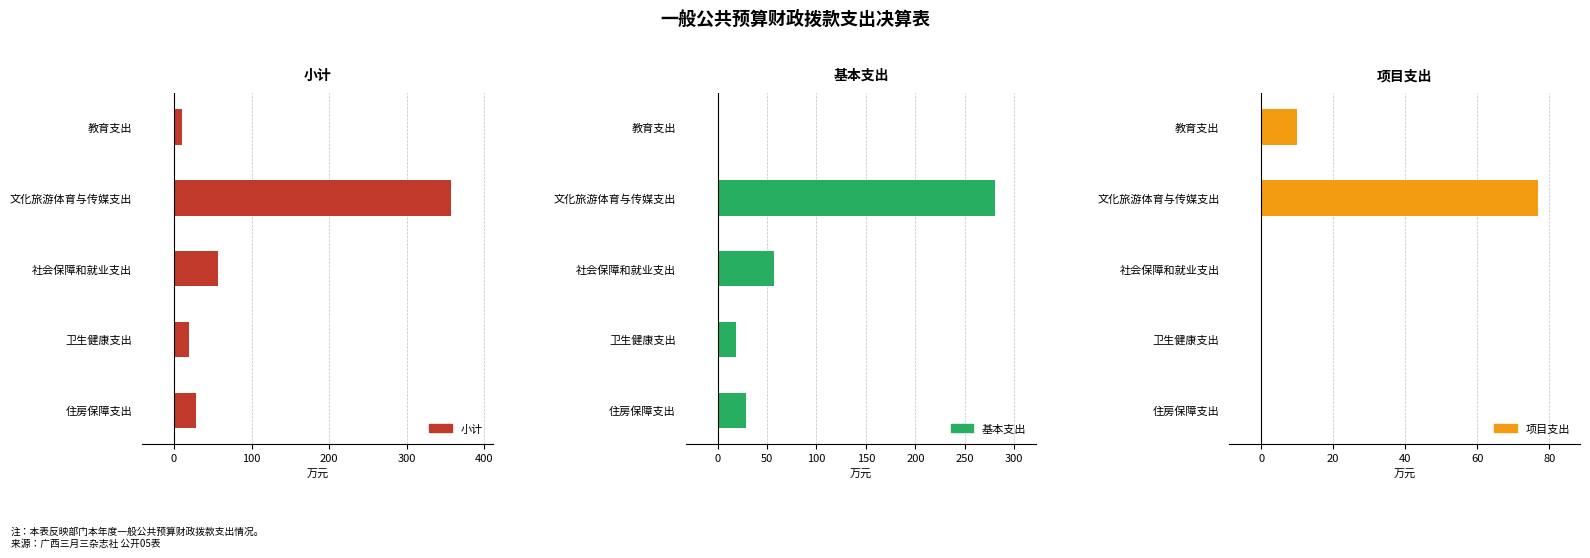

What is the maximum value for 基本支出?

280.3